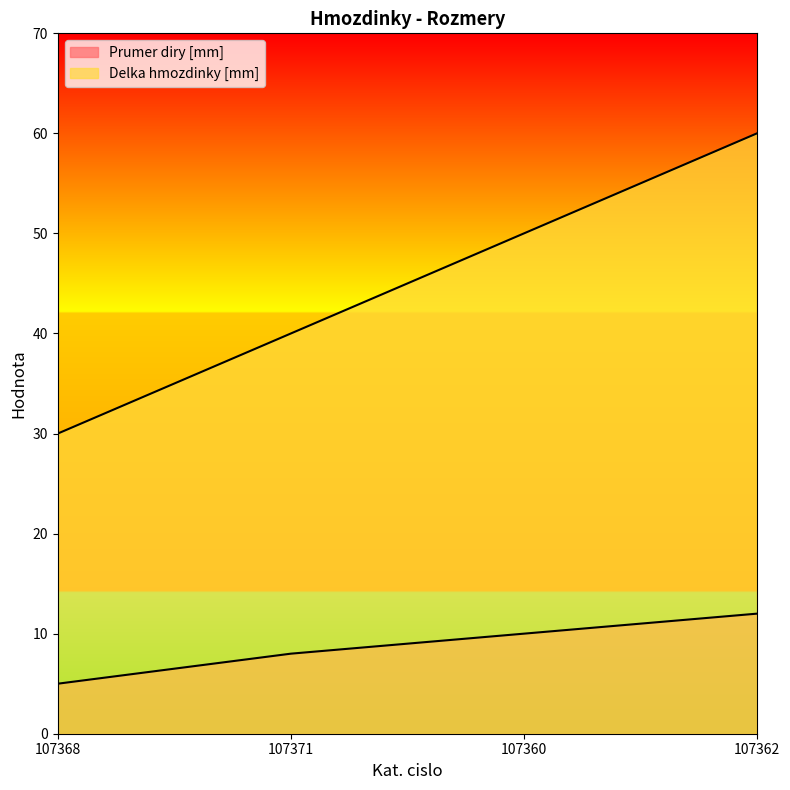

Rank the series by their maximum value, from highest to lowest.

Delka hmozdinky [mm], Prumer diry [mm]